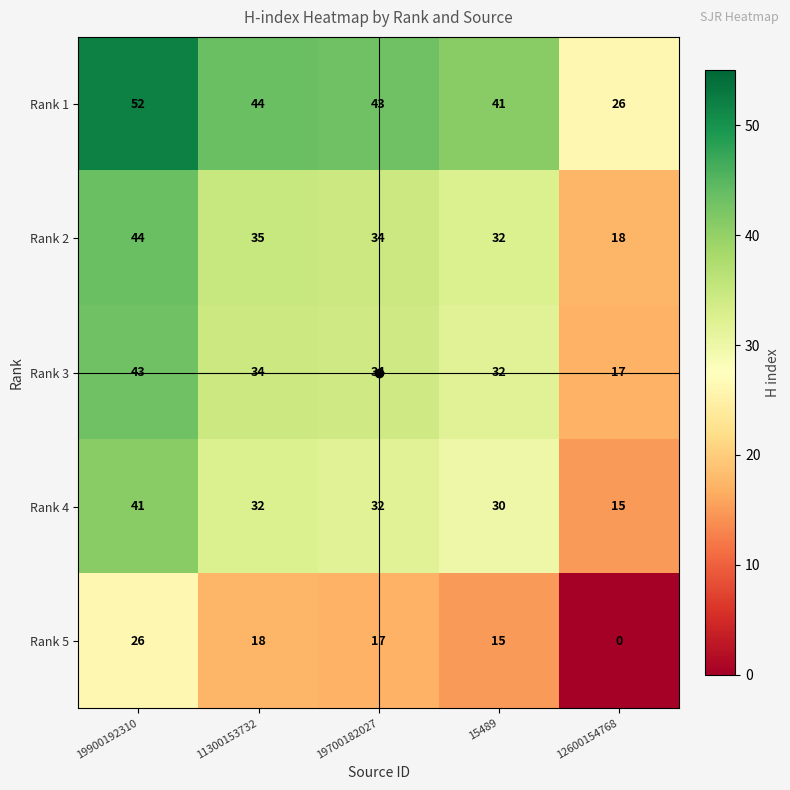

What is the difference between the second highest and second lowest values in the Rank 1 series?

3